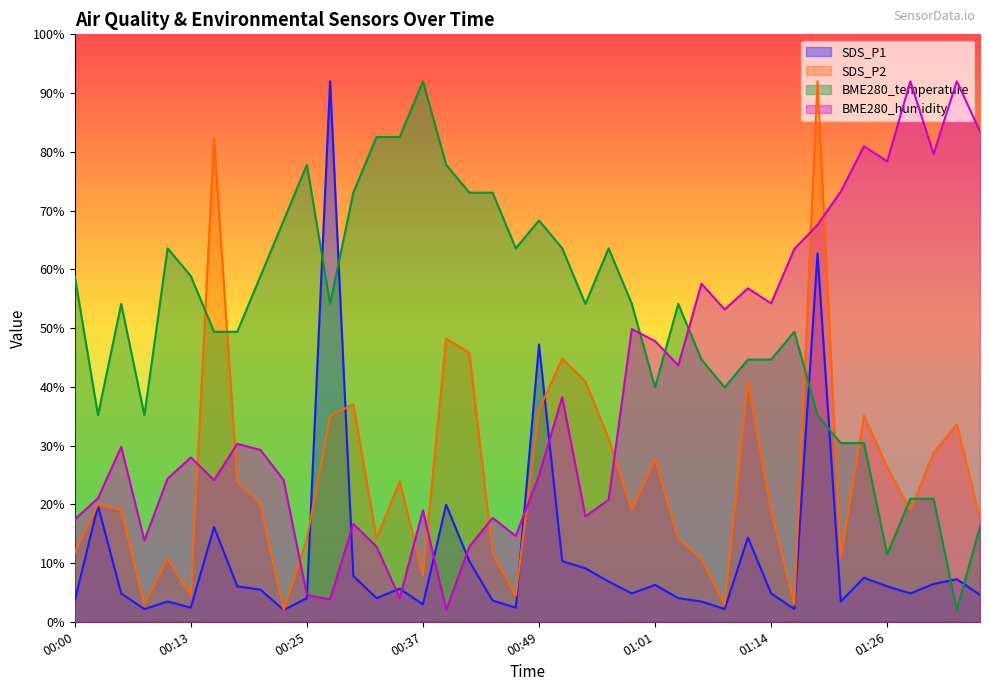

Reading left to right, what are all the values shown in this chart?

SDS_P1: 00:00=3.6	00:03=19.8	00:05=4.8	00:08=2.2	00:10=3.5	00:13=2.4	00:15=16.1	00:17=6.0	00:20=5.5	00:22=2.0	00:25=4.0	00:27=92.0	00:30=7.8	00:32=4.0	00:35=5.6	00:37=3.0	00:39=19.9	00:42=10.3	00:44=3.6	00:47=2.4	00:49=47.2	00:52=10.3	00:54=9.1	00:57=6.8	00:59=4.8	01:01=6.3	01:04=4.0	01:06=3.5	01:09=2.2	01:11=14.3	01:14=4.8	01:16=2.2	01:19=62.7	01:21=3.5	01:24=7.5	01:26=6.0	01:28=4.8	01:31=6.4	01:33=7.2	01:36=4.6
SDS_P2: 00:00=11.7	00:03=20.0	00:05=19.0	00:08=3.0	00:10=10.8	00:13=4.4	00:15=82.3	00:17=23.9	00:20=20.0	00:22=2.0	00:25=14.2	00:27=35.1	00:30=37.0	00:32=14.2	00:35=23.9	00:37=7.8	00:39=48.2	00:42=45.8	00:44=11.7	00:47=4.4	00:49=36.1	00:52=44.8	00:54=40.9	00:57=31.2	00:59=19.0	01:01=27.8	01:04=14.2	01:06=10.8	01:09=3.0	01:11=40.9	01:14=19.0	01:16=3.0	01:19=92.0	01:21=10.8	01:24=35.1	01:26=26.3	01:28=19.0	01:31=28.8	01:33=33.6	01:36=17.6
BME280_temperature: 00:00=58.8	00:03=35.2	00:05=54.1	00:08=35.2	00:10=63.6	00:13=58.8	00:15=49.4	00:17=49.4	00:20=58.8	00:22=68.3	00:25=77.8	00:27=54.1	00:30=73.1	00:32=82.5	00:35=82.5	00:37=92.0	00:39=77.8	00:42=73.1	00:44=73.1	00:47=63.6	00:49=68.3	00:52=63.6	00:54=54.1	00:57=63.6	00:59=54.1	01:01=39.9	01:04=54.1	01:06=44.6	01:09=39.9	01:11=44.6	01:14=44.6	01:16=49.4	01:19=35.2	01:21=30.4	01:24=30.4	01:26=11.5	01:28=20.9	01:31=20.9	01:33=2.0	01:36=16.2
BME280_humidity: 00:00=17.4	00:03=21.0	00:05=29.8	00:08=13.8	00:10=24.4	00:13=28.0	00:15=24.1	00:17=30.3	00:20=29.3	00:22=24.1	00:25=4.6	00:27=3.8	00:30=16.7	00:32=12.8	00:35=4.1	00:37=19.0	00:39=2.0	00:42=12.8	00:44=17.7	00:47=14.6	00:49=24.9	00:52=38.3	00:54=17.9	00:57=20.8	00:59=49.8	01:01=47.8	01:04=43.7	01:06=57.5	01:09=53.2	01:11=56.8	01:14=54.2	01:16=63.5	01:19=67.6	01:21=73.2	01:24=80.9	01:26=78.4	01:28=92.0	01:31=79.7	01:33=92.0	01:36=83.5